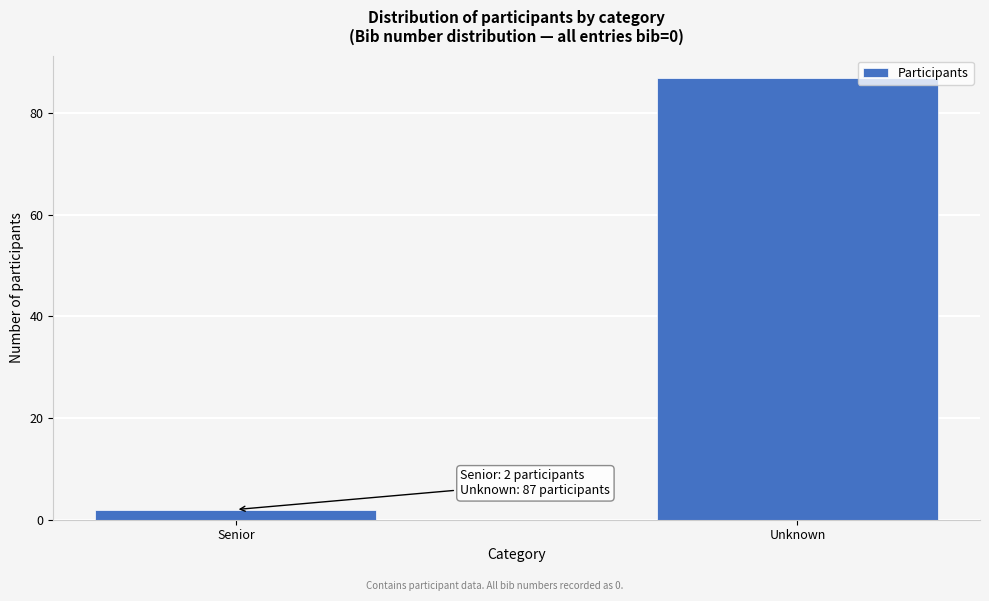

Reading left to right, extract all data points from this chart.

Senior=2	Unknown=87